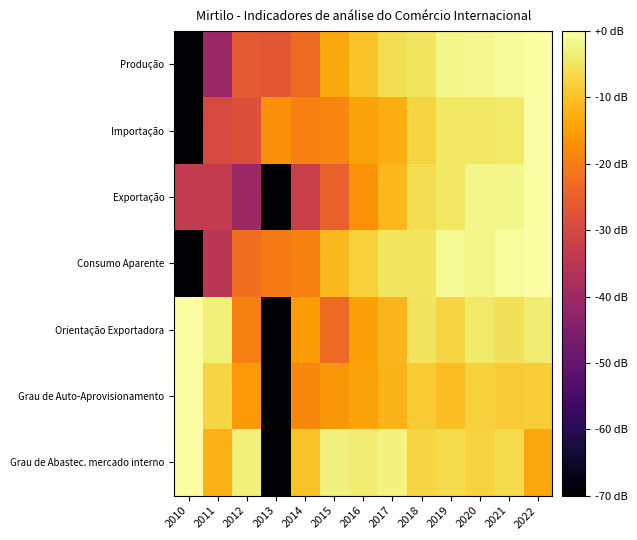

At which category is the sum across all series the highest?

2022